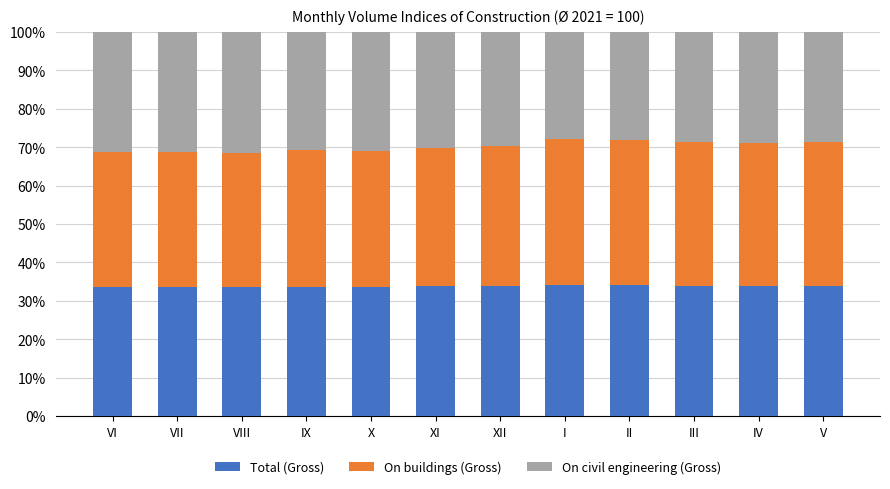

True or false: Total (Gross) has a value of 34.0 at III.

True